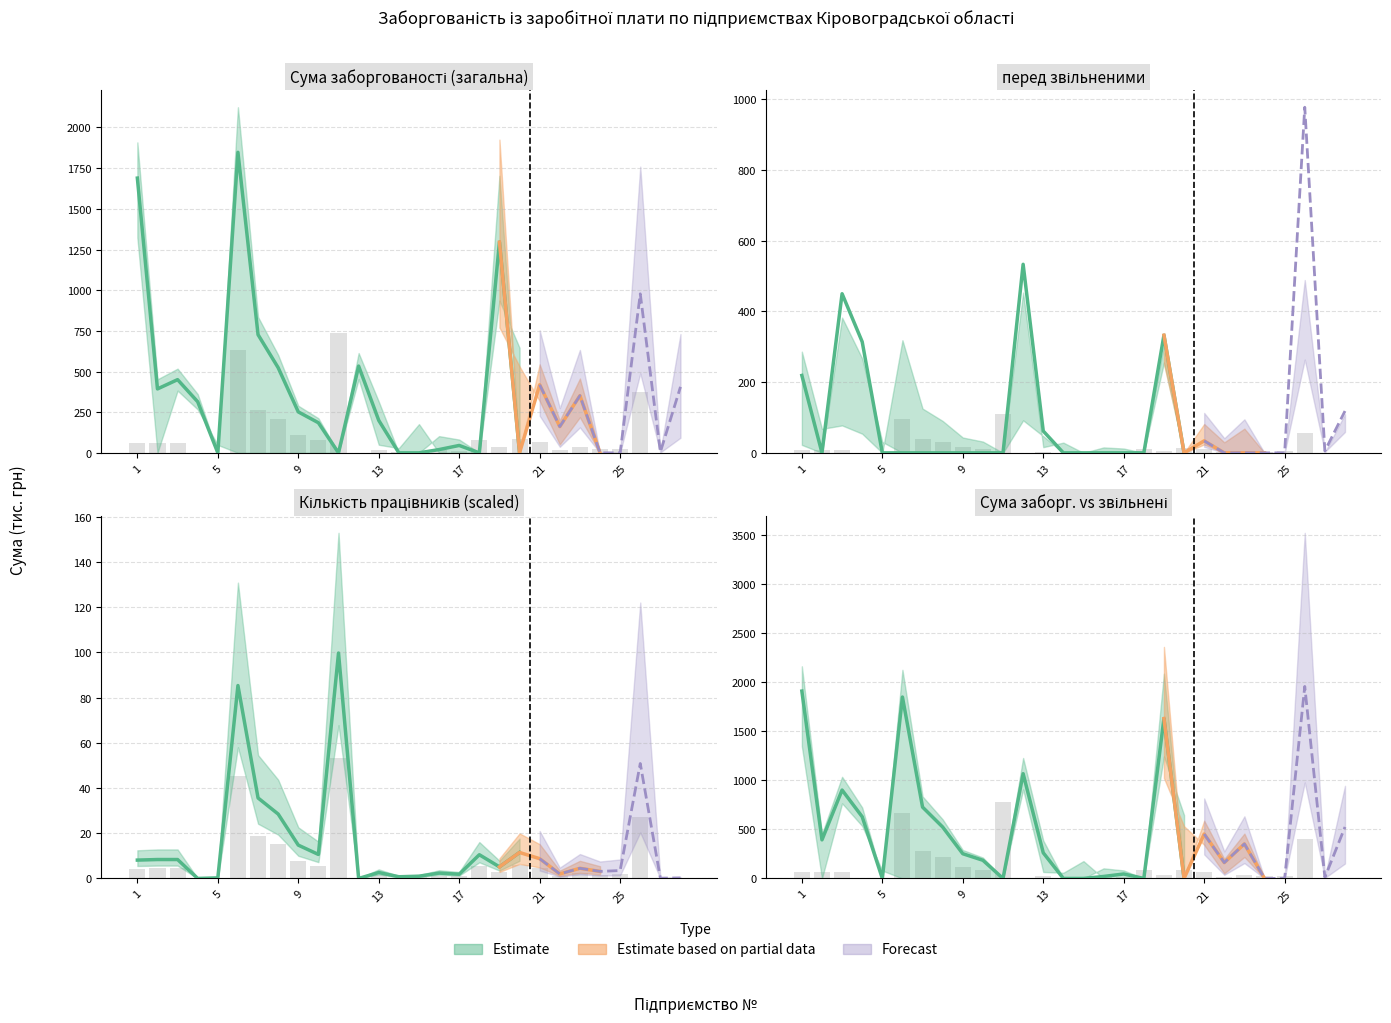

Count the number of categories in the chart.

28